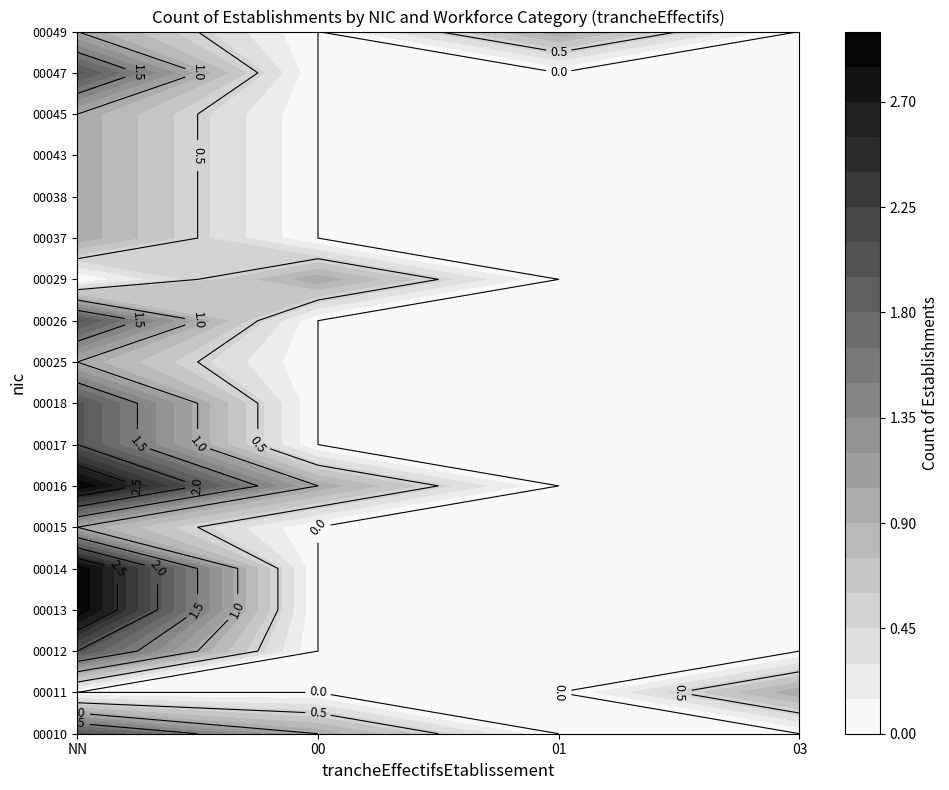

What is the total value across all series at NN?

28